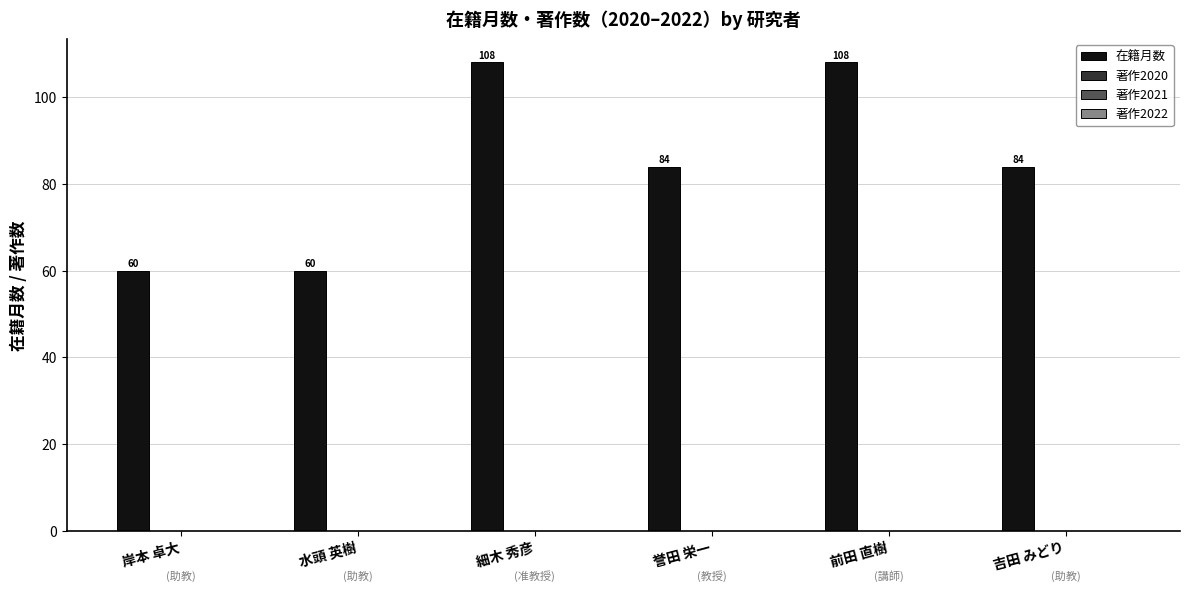

Reading left to right, what are all the values shown in this chart?

60	60	108	84	108	84